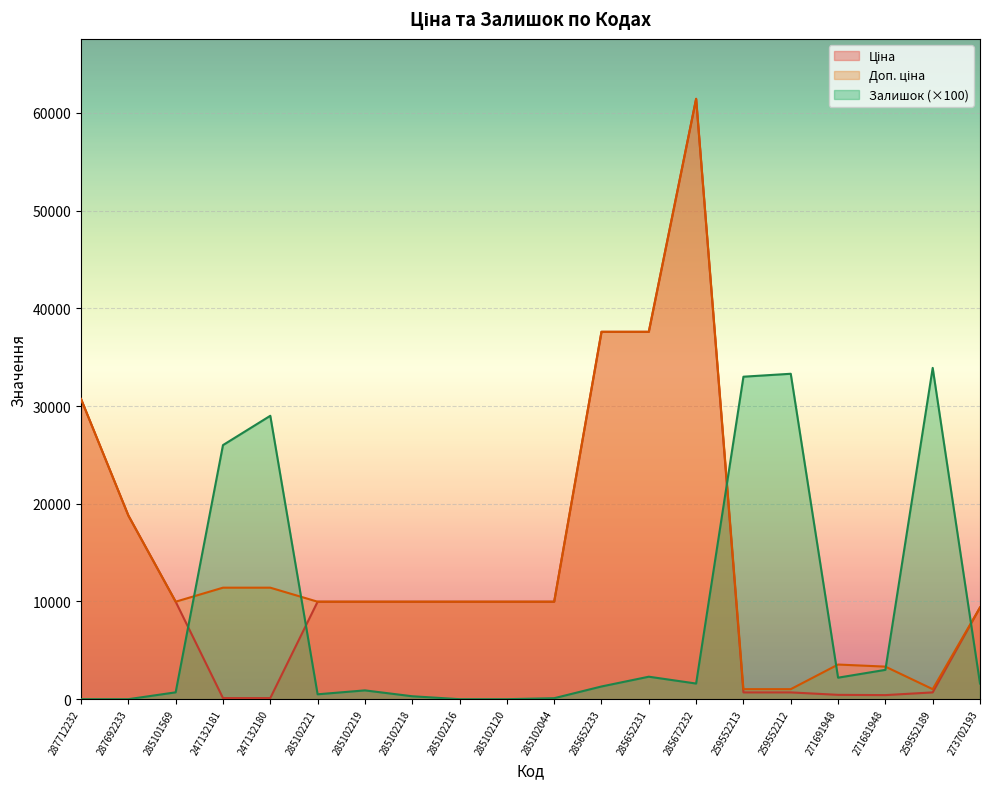

Rank the series at 285102044 from lowest to highest value.

Залишок, Ціна, Доп. ціна